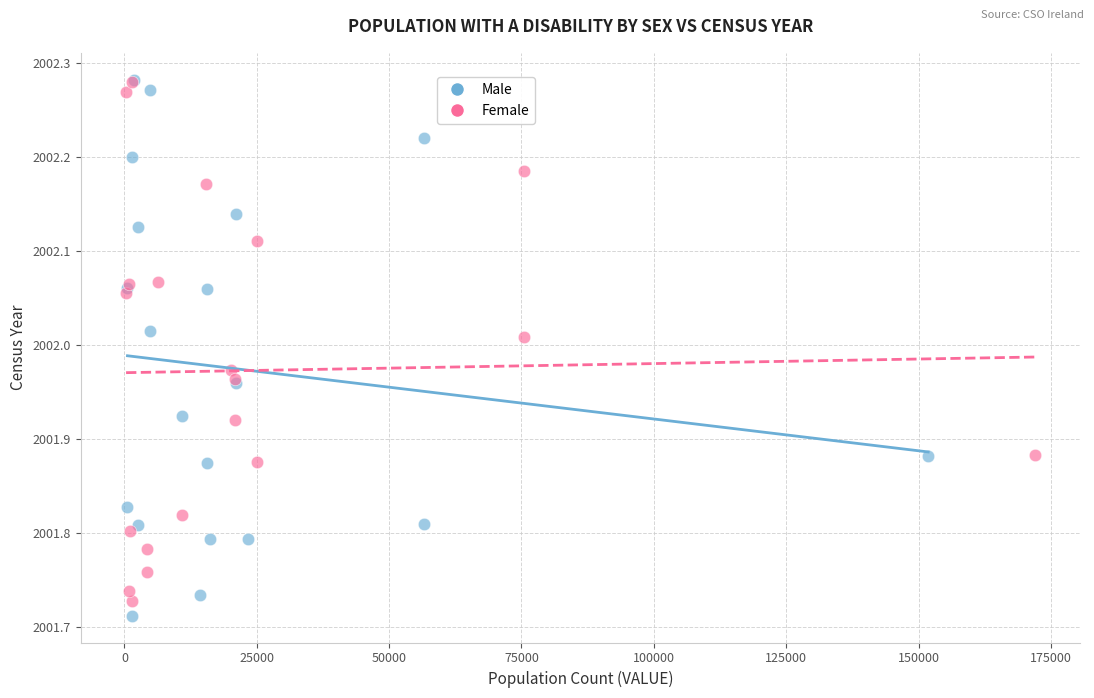

Which series contains the lowest Y value?

Male